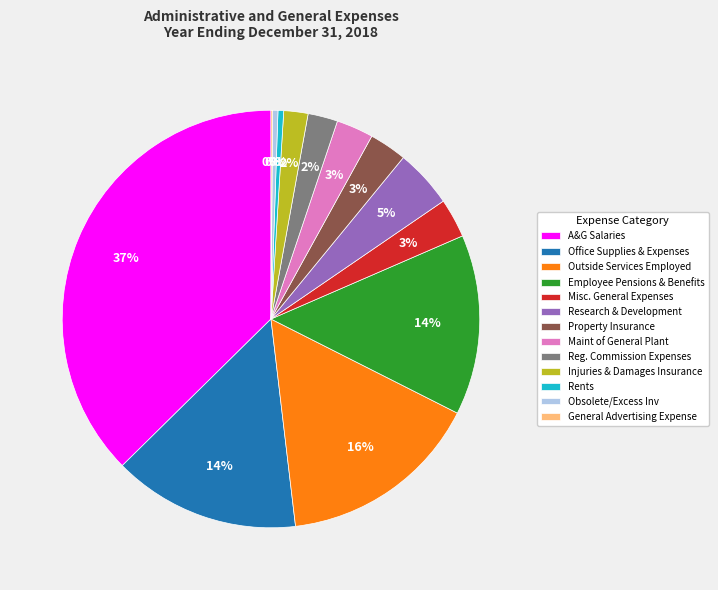

Is there any slice that represents more than half of the pie?

No